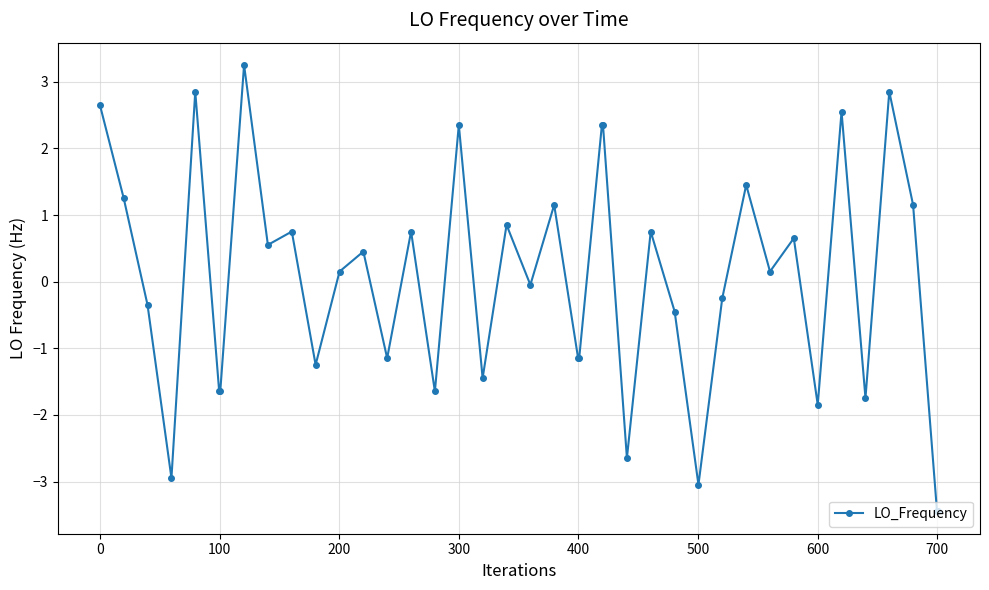

What is the smallest value displayed?

-3.4